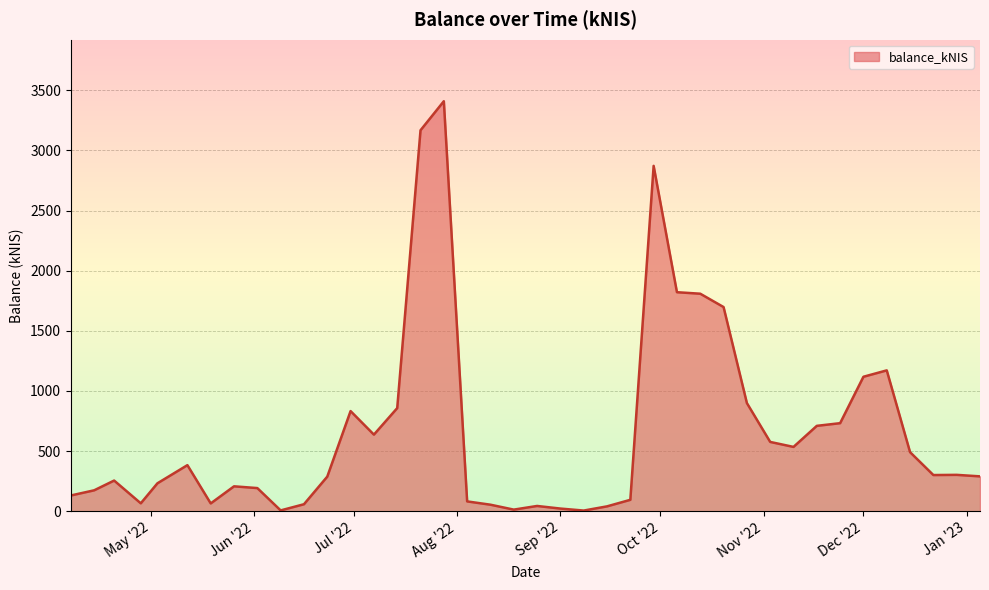

What is the greatest value displayed?

3409.1